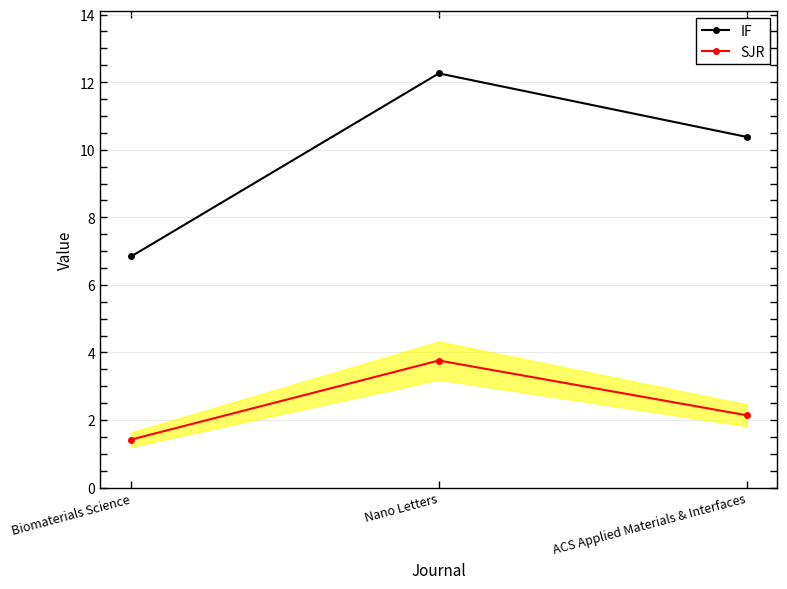

Where does the SJR series first go above 2?

Nano Letters